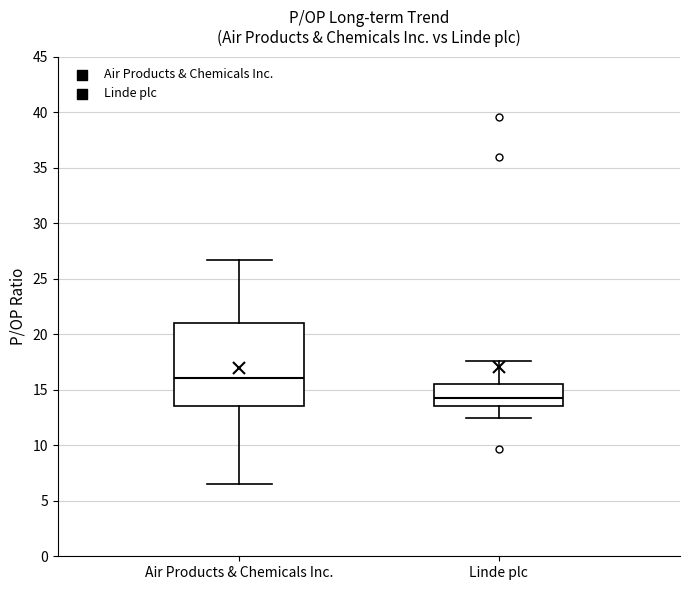

Which box is the tallest, from its lower edge to its upper edge?

Air Products & Chemicals Inc.